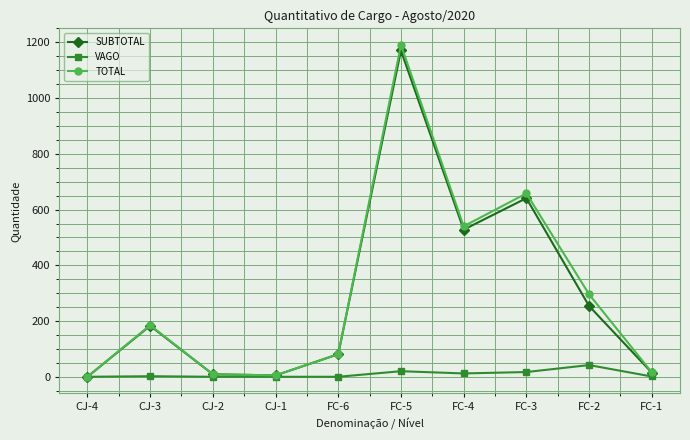

What is the average value of the SUBTOTAL series?

289